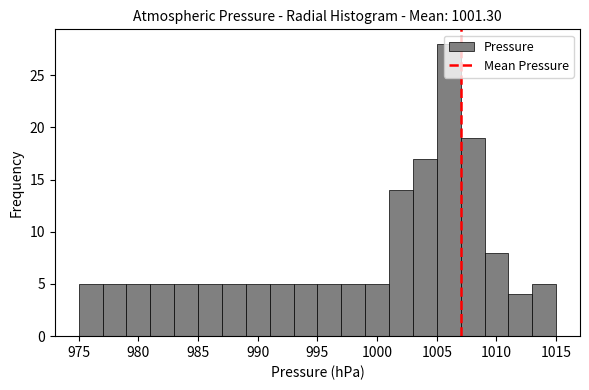

Reading left to right, transcribe this chart: for each bar, give the range it covers on the x-axis and its height. The values are not printed on the chart, so give them approximately, as read against the axis.

975 to 977: 5
977 to 979: 5
979 to 981: 5
981 to 983: 5
983 to 985: 5
985 to 987: 5
987 to 989: 5
989 to 991: 5
991 to 993: 5
993 to 995: 5
995 to 997: 5
997 to 999: 5
999 to 1001: 5
1001 to 1003: 14
1003 to 1005: 17
1005 to 1007: 28
1007 to 1009: 19
1009 to 1011: 8
1011 to 1013: 4
1013 to 1015: 5